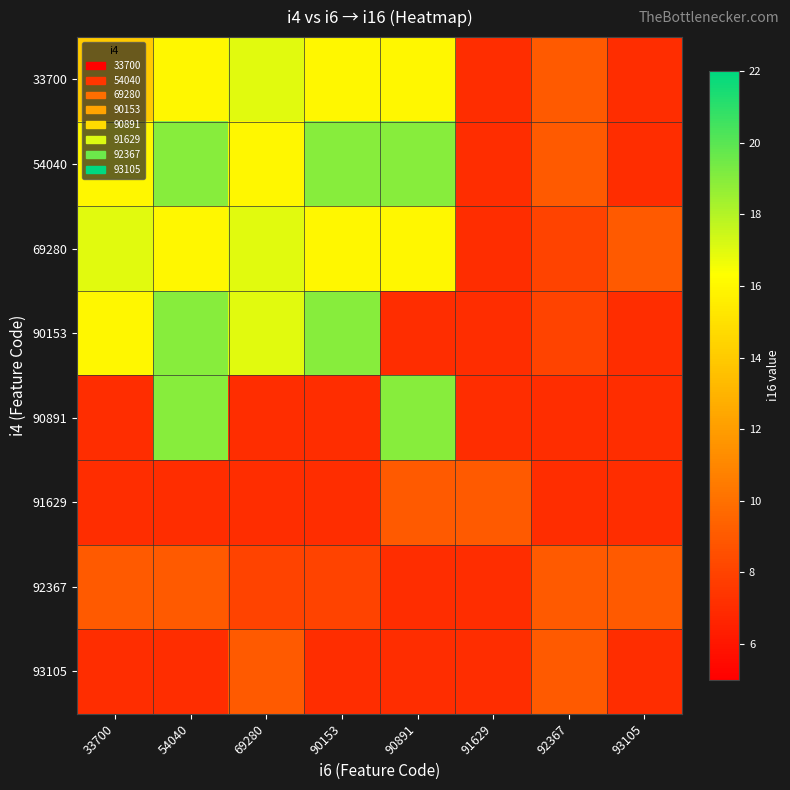

Reading left to right, extract all data points from this chart.

33700: 33700=14	54040=16	69280=17	90153=16	90891=16	91629=7	92367=9	93105=7
54040: 33700=16	54040=19	69280=16	90153=19	90891=19	91629=7	92367=9	93105=7
69280: 33700=17	54040=16	69280=17	90153=16	90891=16	91629=7	92367=8	93105=9
90153: 33700=16	54040=19	69280=17	90153=19	90891=7	91629=7	92367=8	93105=7
90891: 33700=7	54040=19	69280=7	90153=7	90891=19	91629=7	92367=7	93105=7
91629: 33700=7	54040=7	69280=7	90153=7	90891=9	91629=9	92367=7	93105=7
92367: 33700=9	54040=9	69280=8	90153=8	90891=7	91629=7	92367=9	93105=9
93105: 33700=7	54040=7	69280=9	90153=7	90891=7	91629=7	92367=9	93105=7